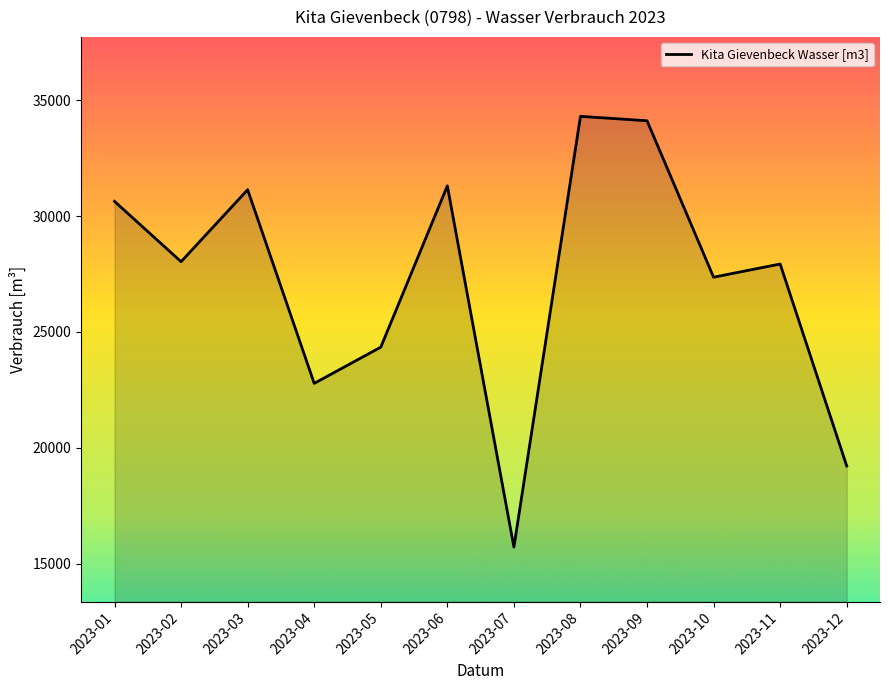

What is the difference between the second highest and minimum values?

18410